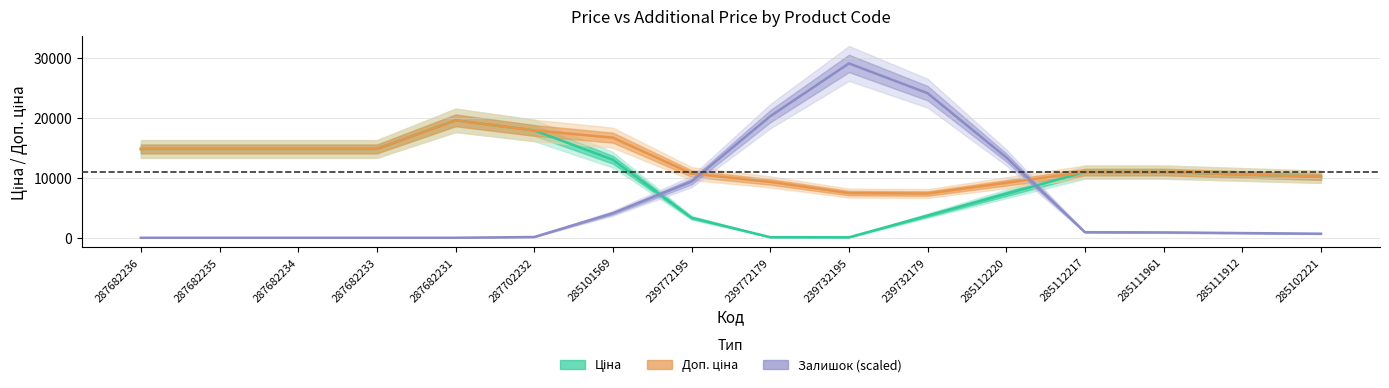

What position from the right is 239732179?

6